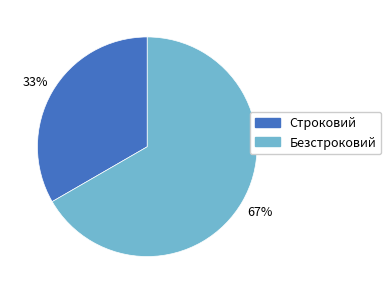

What is the majority slice?

Безстроковий